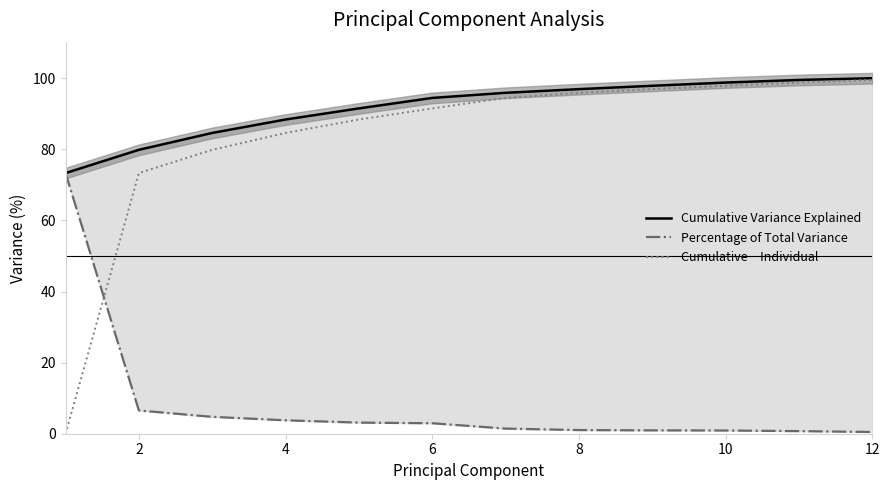

Which series has the largest total across all categories?

Cumulative Variance Explained